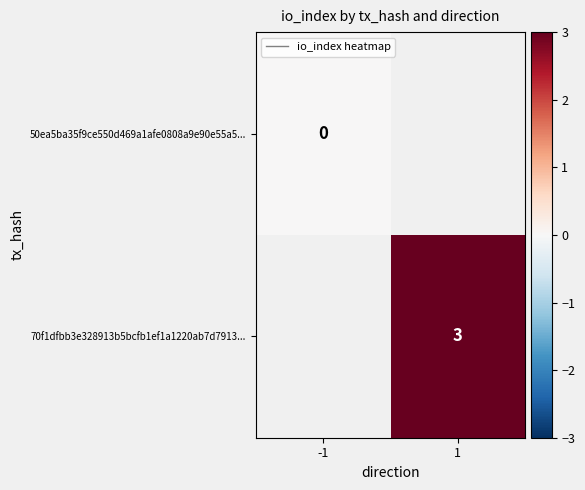

Which has a higher value, -1 or 1?

1